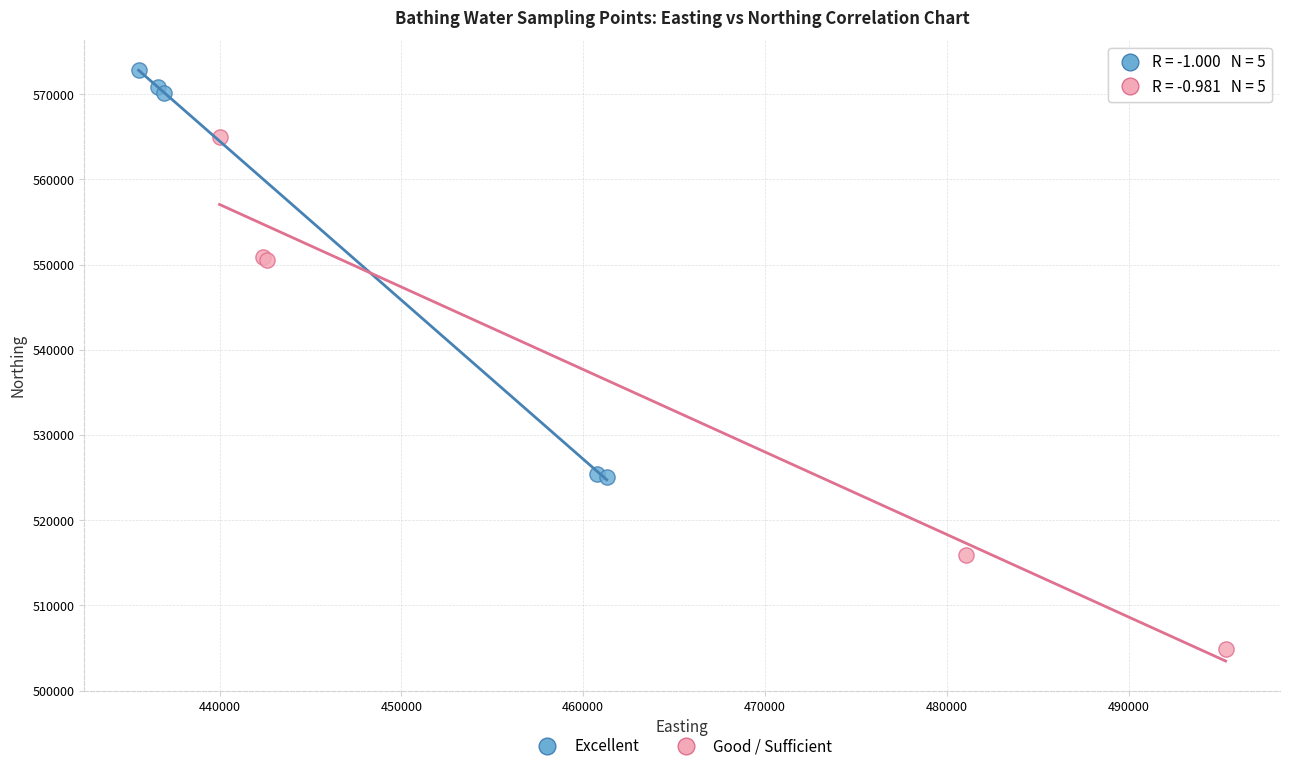

Which series contains the highest Y value?

Excellent